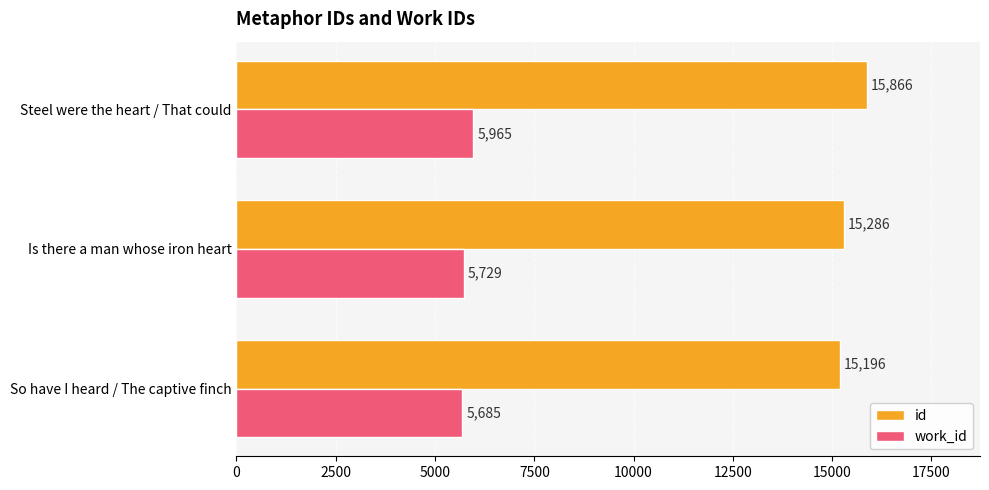

What is the approximate value of id at Is there a man whose iron heart?

15286